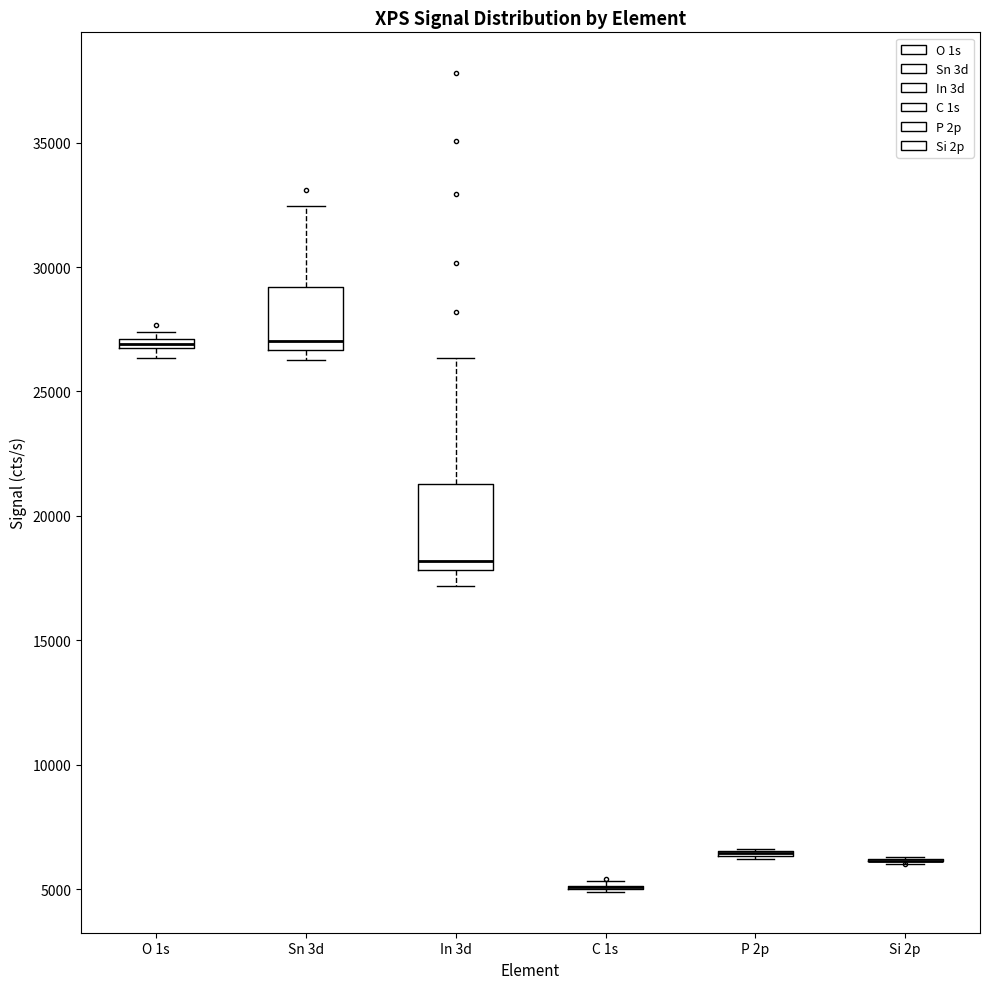

Where is the lower edge of the box for Sn 3d on the y-axis? The values are not printed on the chart, so give them approximately, as read against the axis.

26500